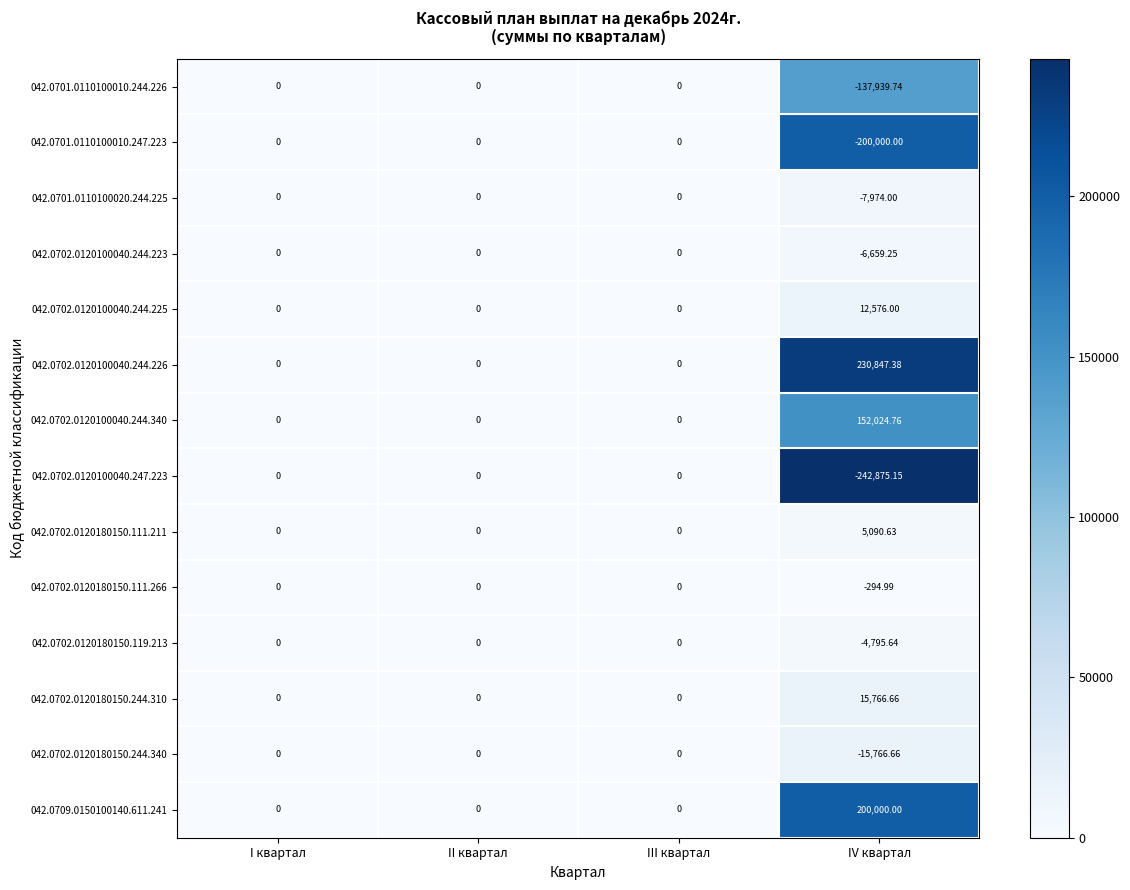

Which category has the lowest value across all series?

IV квартал